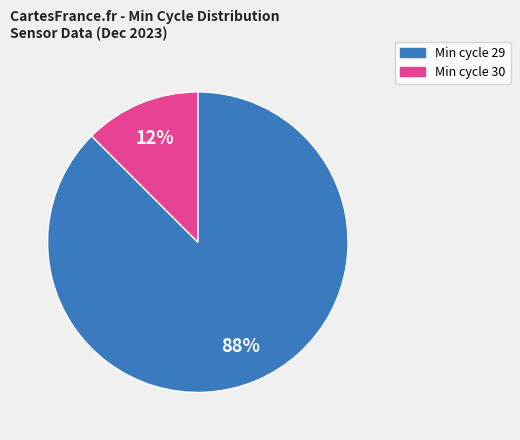

Which category accounts for the majority?

Min cycle 29